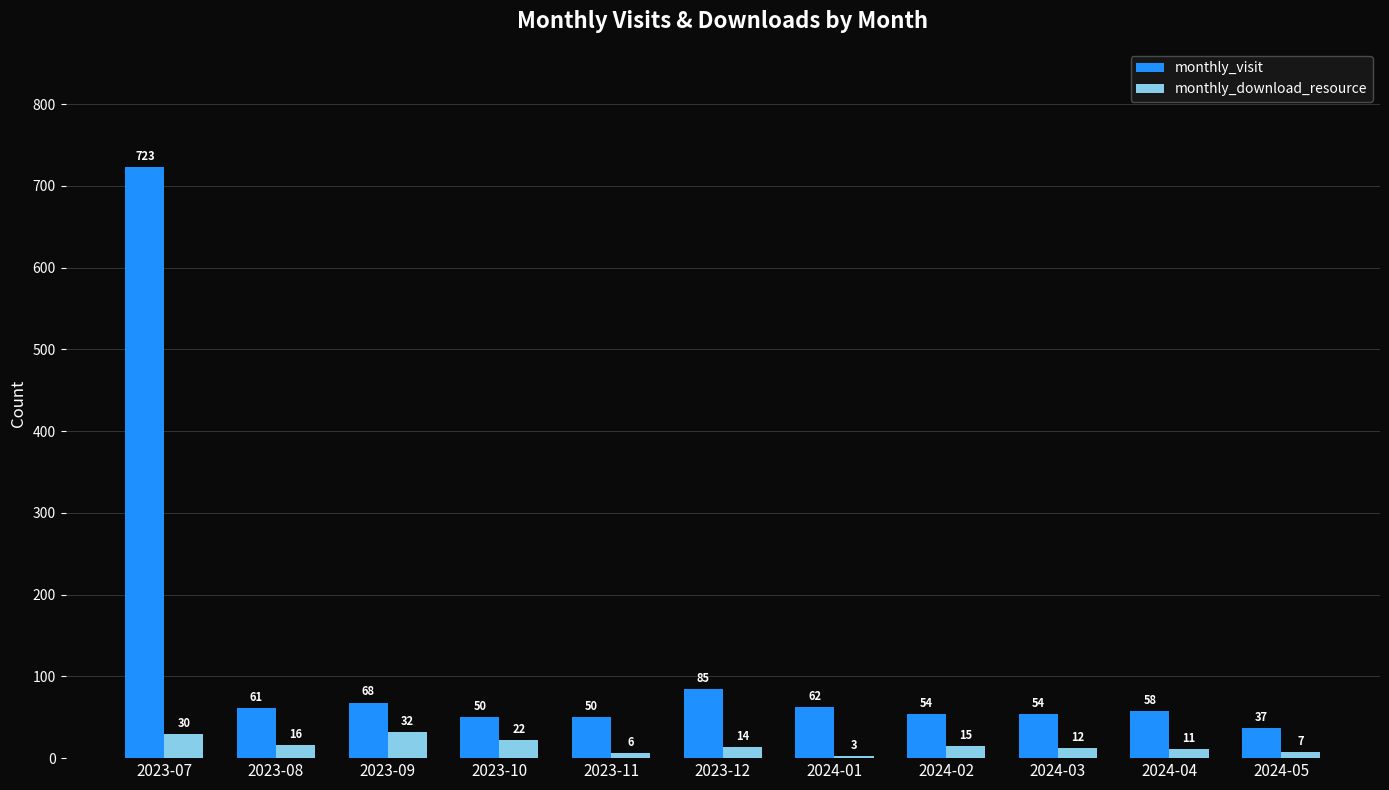

What is the difference between the monthly_download_resource values at 2023-11 and 2023-09?

26